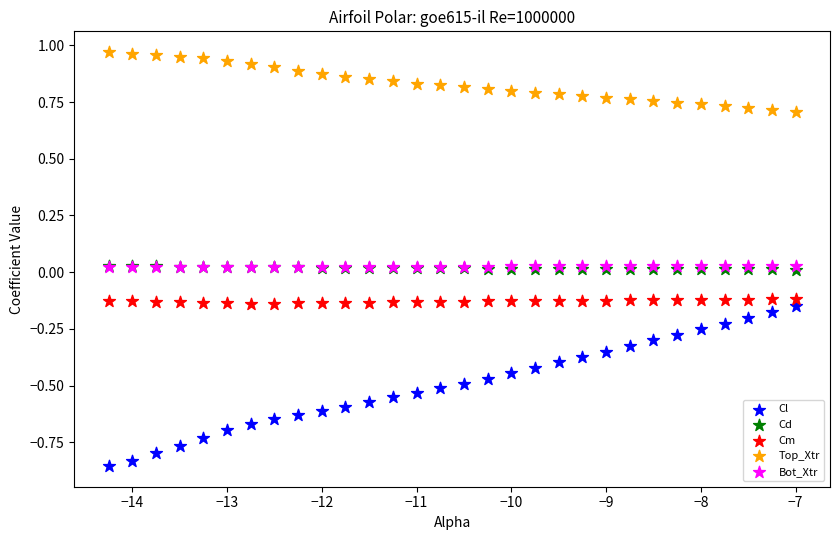

Which series has the largest Y range (max minus min)?

Cl